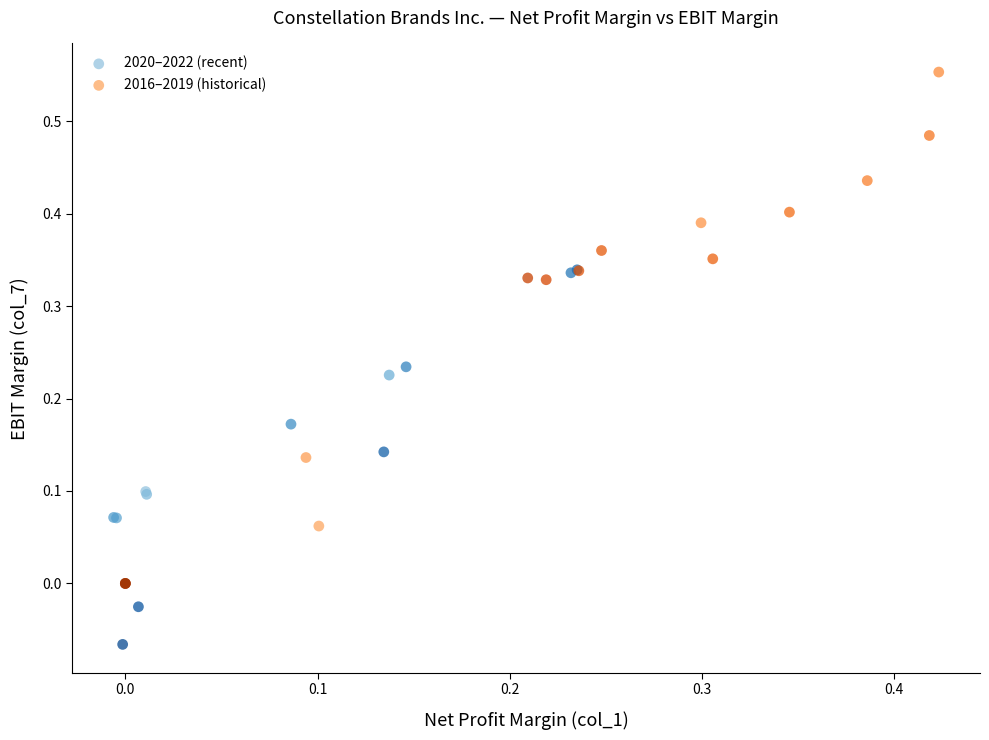

Which series has the largest Y range (max minus min)?

2016–2019 (historical)